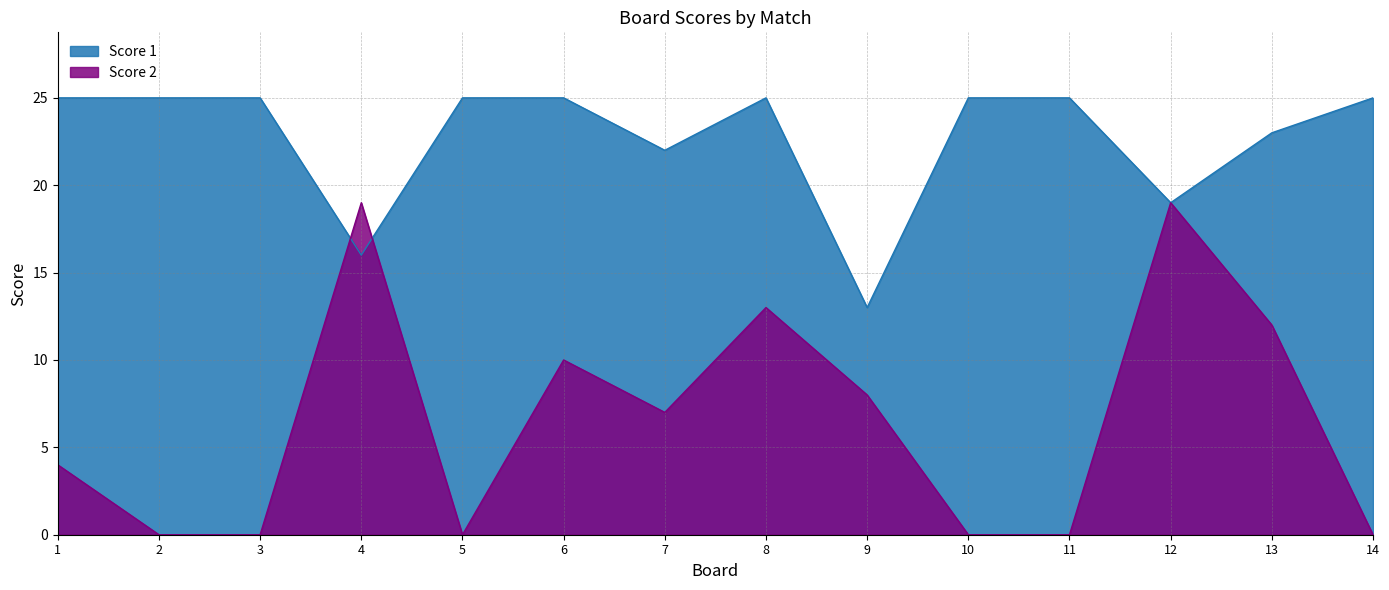

At which category does Score 1 reach its first local valley?

4